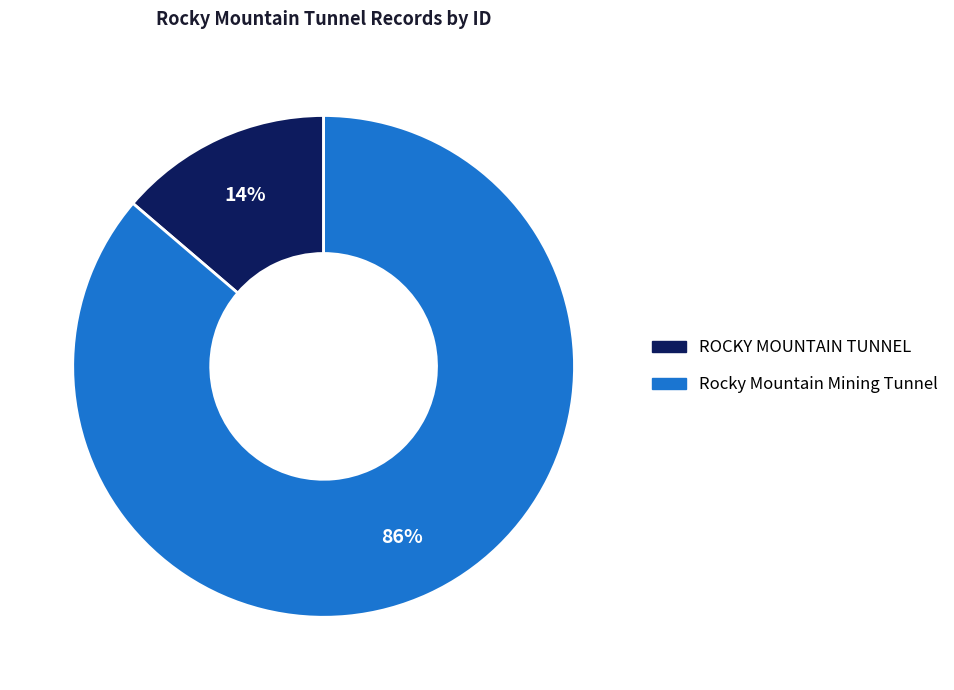

Is the sum of ROCKY MOUNTAIN TUNNEL and Rocky Mountain Mining Tunnel greater than half?

Yes